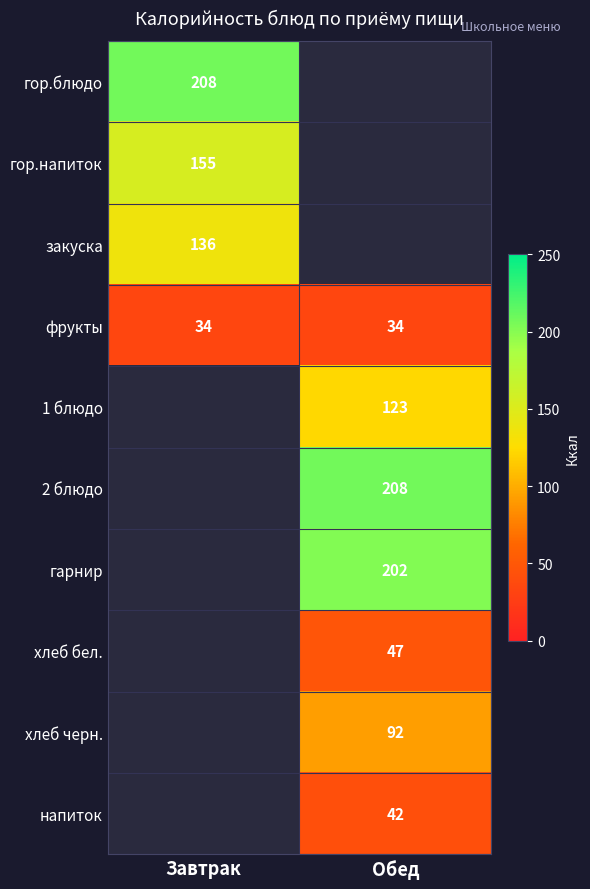

At how many categories does at least one series exceed 57?

2